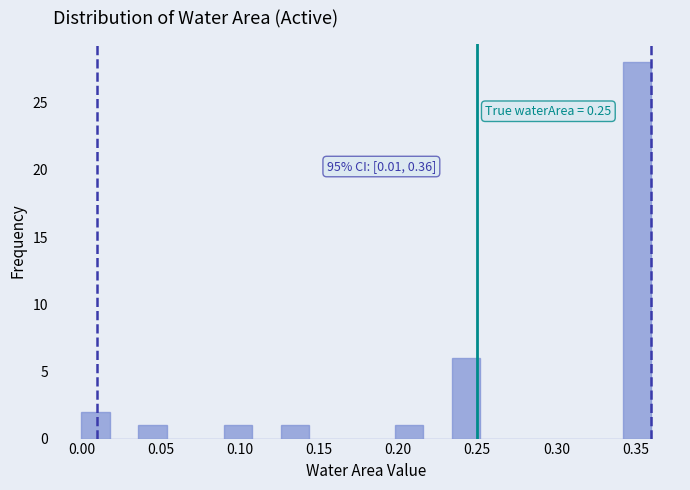

Around what value on the x-axis is the tallest bar? Give the approximate position of its centre, as read against the axis.

0.350